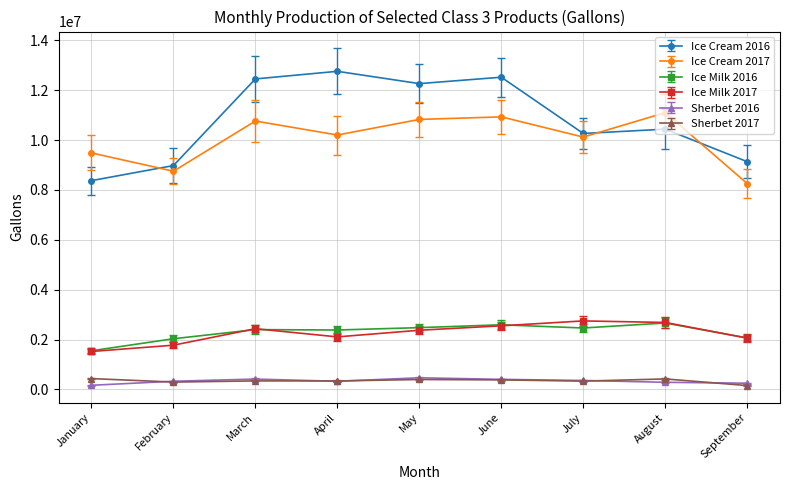

How many lines are shown in the chart?

6